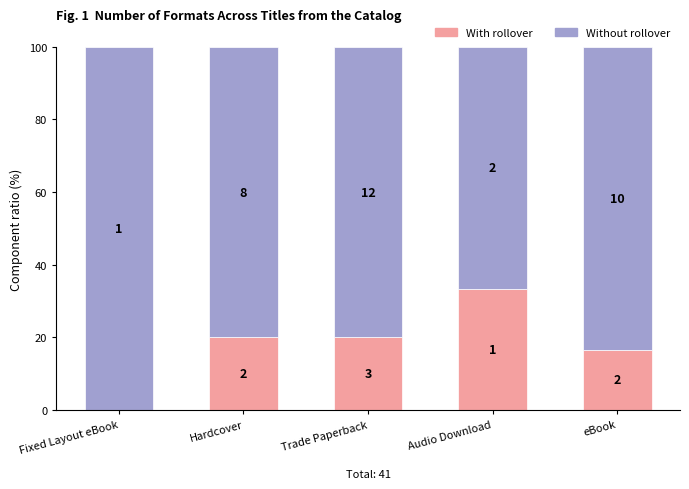

List the labels in order of With rollover value, smallest first.

Fixed Layout eBook, eBook, Hardcover, Trade Paperback, Audio Download